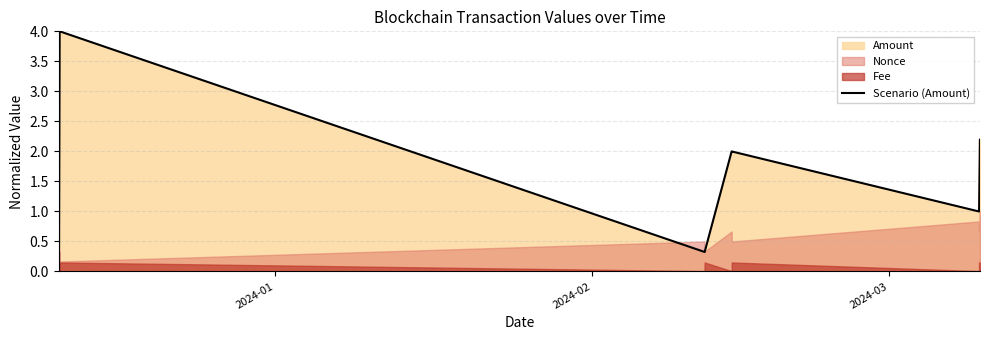

What is the sum of all values?

19.1